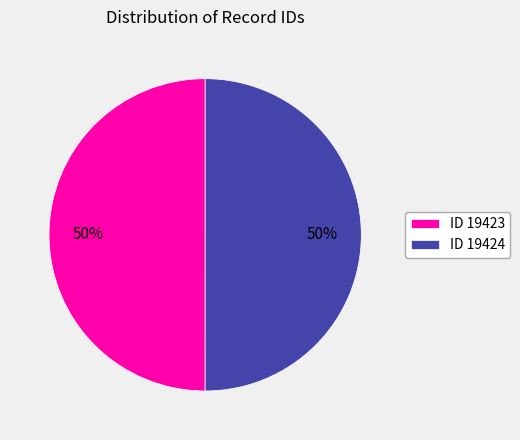

The ID 19424 slice represents 42% of the pie. True or false?

False